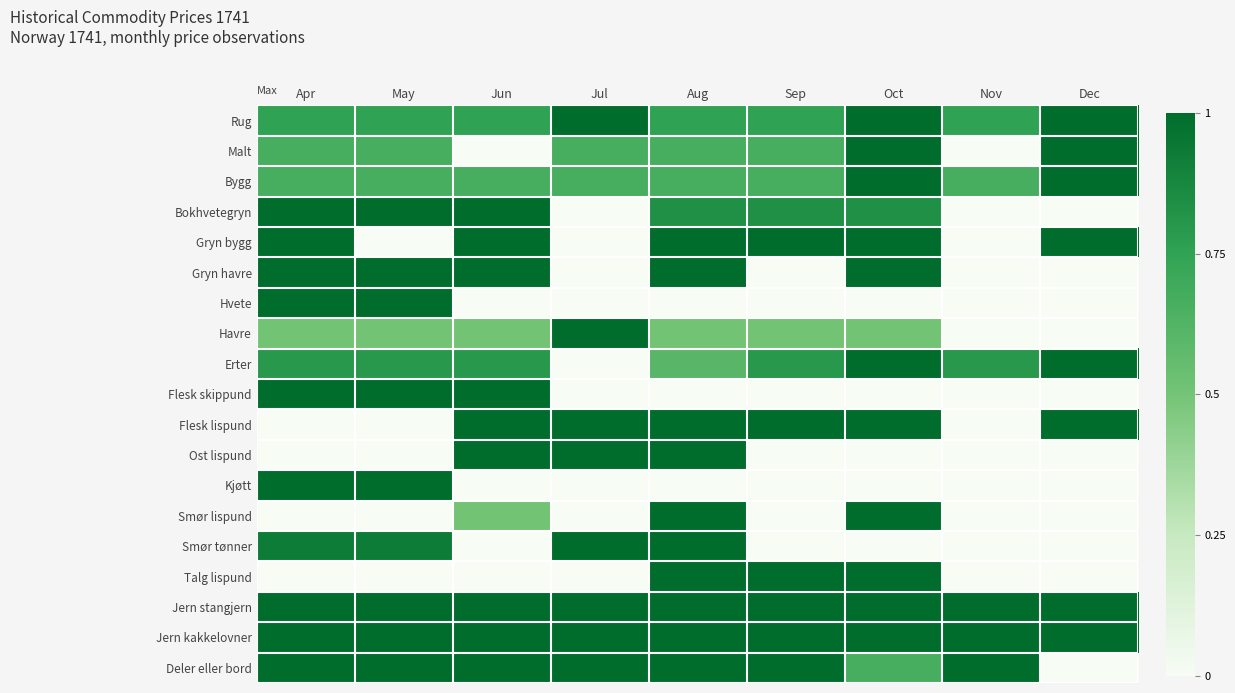

At Nov, list the series in order from largest to smallest.

Jern stangjern, Jern kakkelovner, Deler eller bord, Erter, Rug, Bygg, Malt, Bokhvetegryn, Gryn bygg, Gryn havre, Hvete, Havre, Flesk skippund, Flesk lispund, Ost lispund, Kjøtt, Smør lispund, Smør tønner, Talg lispund